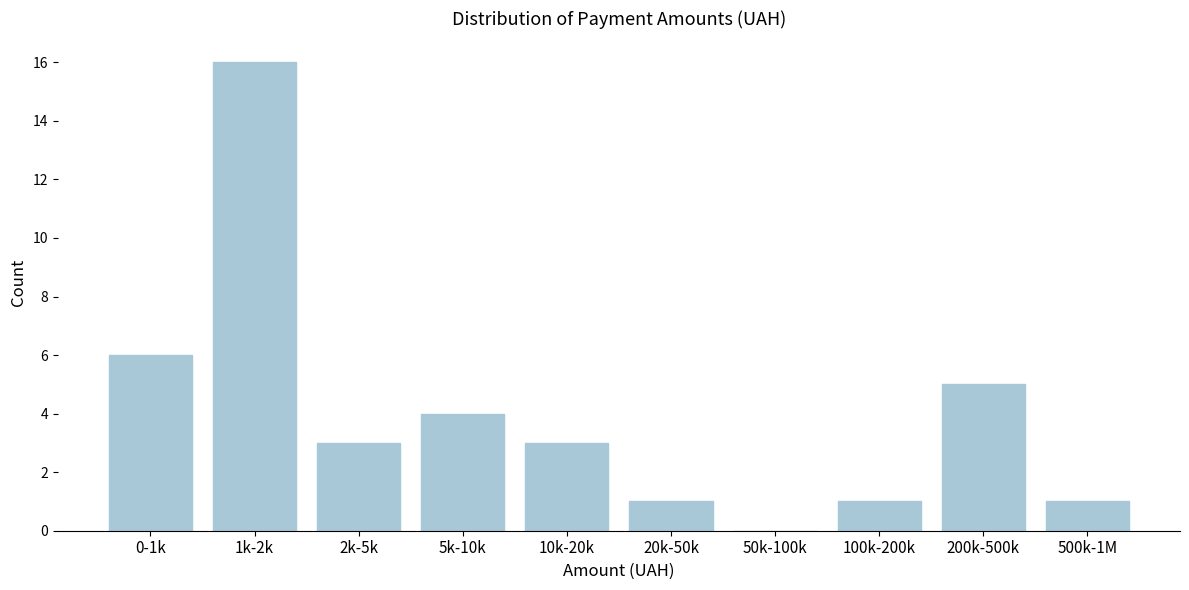

Reading left to right, what are all the values shown in this chart?

0-1k=6	1k-2k=16	2k-5k=3	5k-10k=4	10k-20k=3	20k-50k=1	50k-100k=0	100k-200k=1	200k-500k=5	500k-1M=1